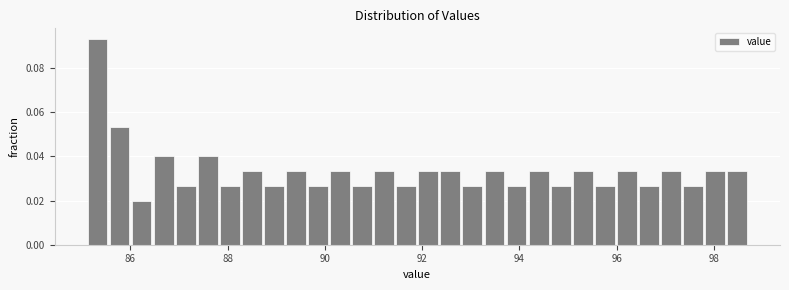

Around what value on the x-axis is the tallest bar? Give the approximate position of its centre, as read against the axis.

85.4